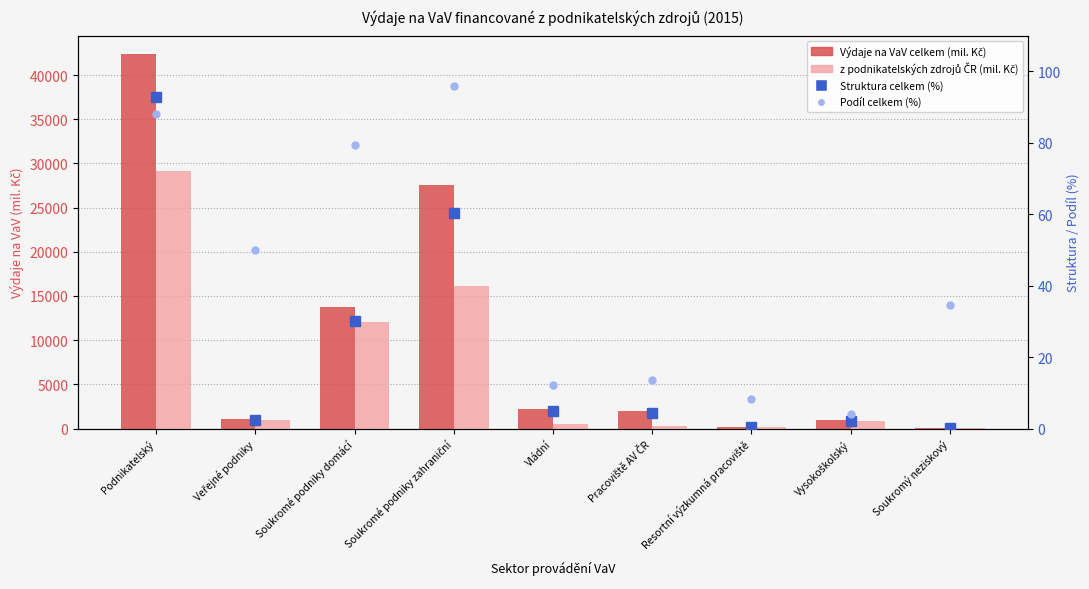

Between Soukromé podniky zahraniční and Podnikatelský, which is larger?

Podnikatelský